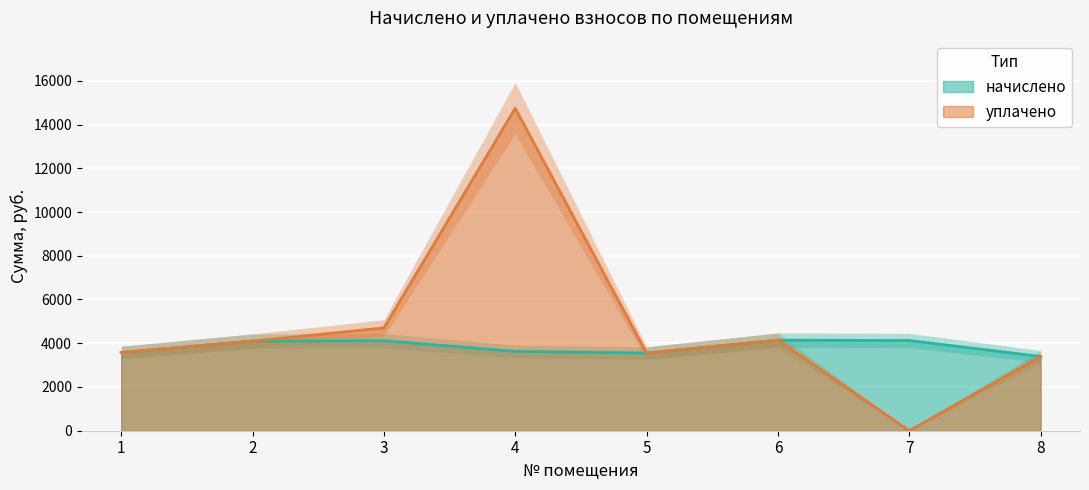

What is the total value across all series at 2?

8197.2